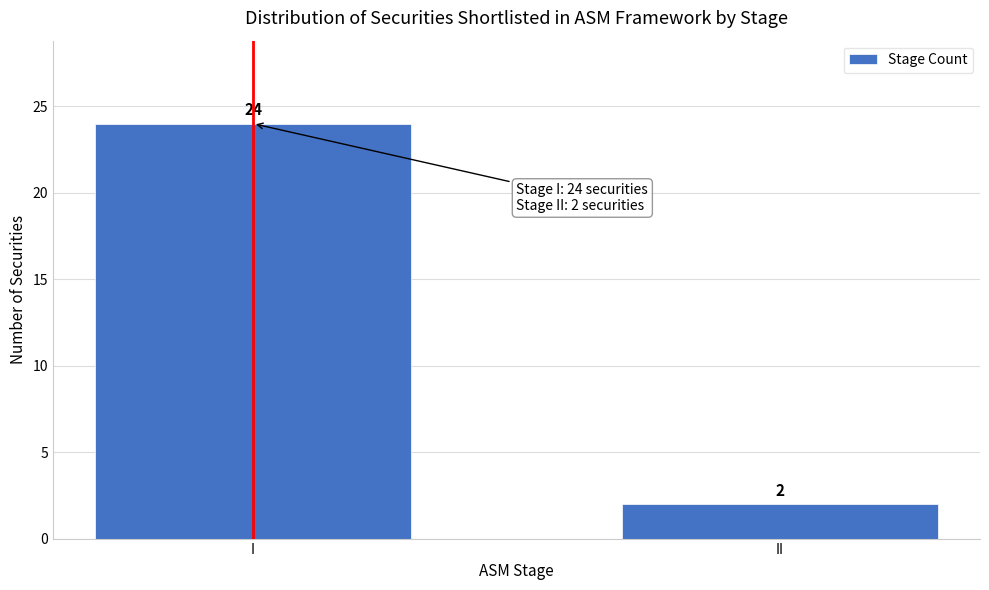

Reading left to right, list all the values displayed in this chart.

I=24	II=2